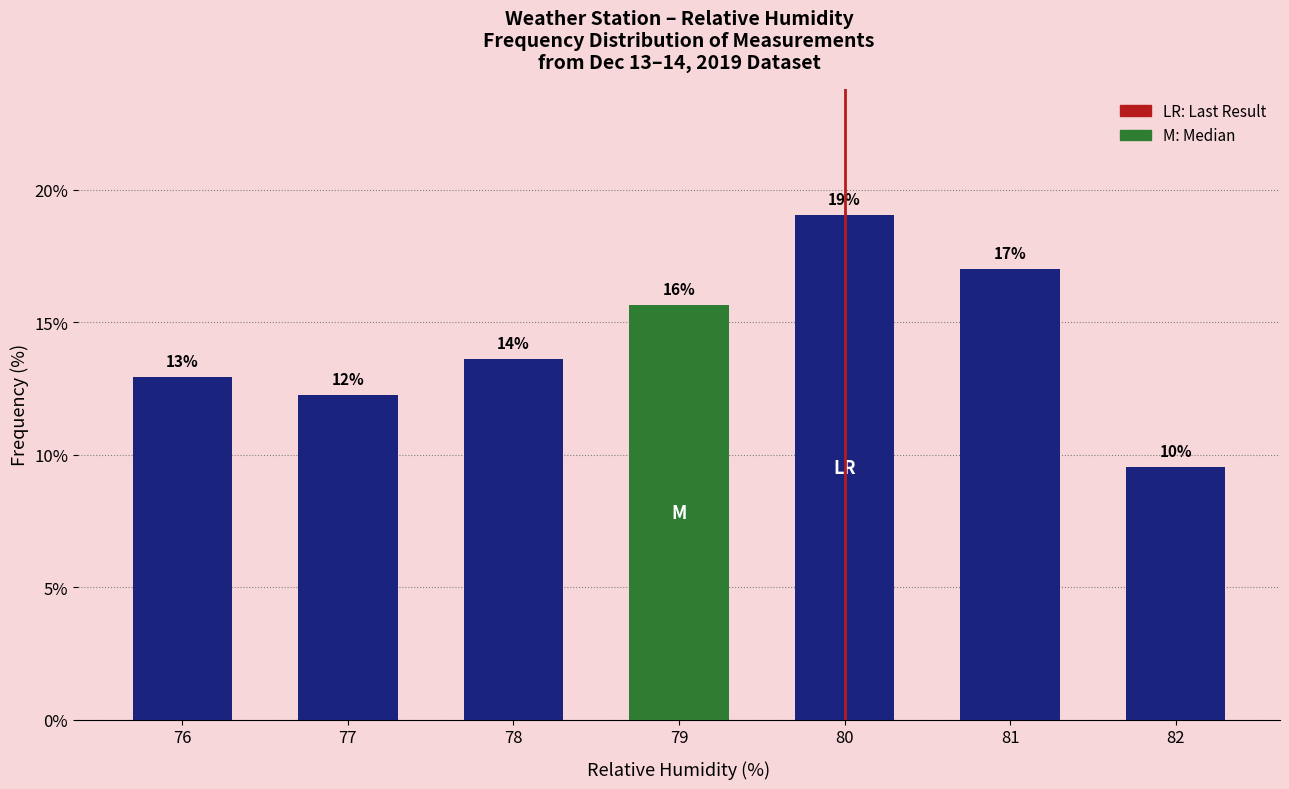

What is the ratio of the value at 81 to the value at 77?

1.4